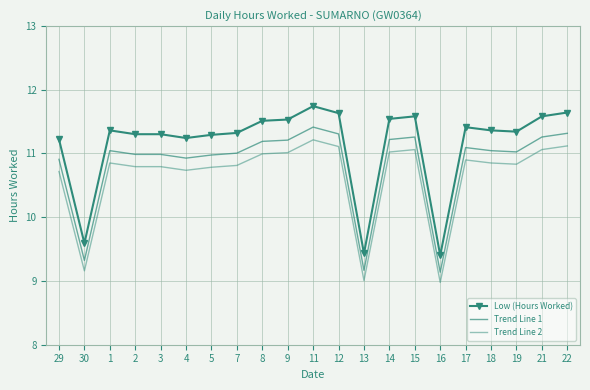

What is the approximate value of Trend Line 2 at 22?

11.1